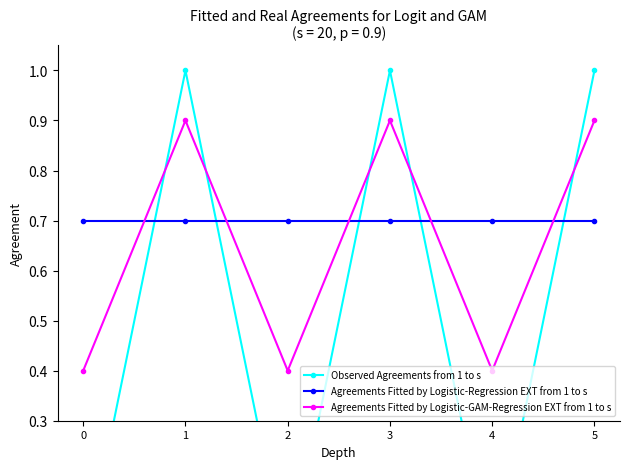

How many intersections are there between Agreements Fitted by Logistic-Regression EXT from 1 to s and Agreements Fitted by Logistic-GAM-Regression EXT from 1 to s?

5